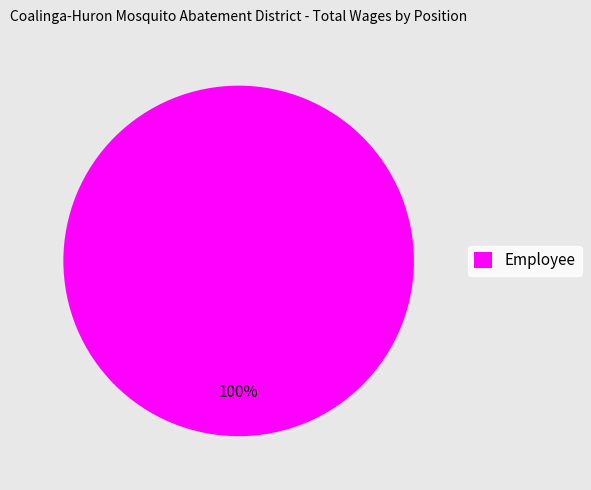

What is the majority slice?

Employee